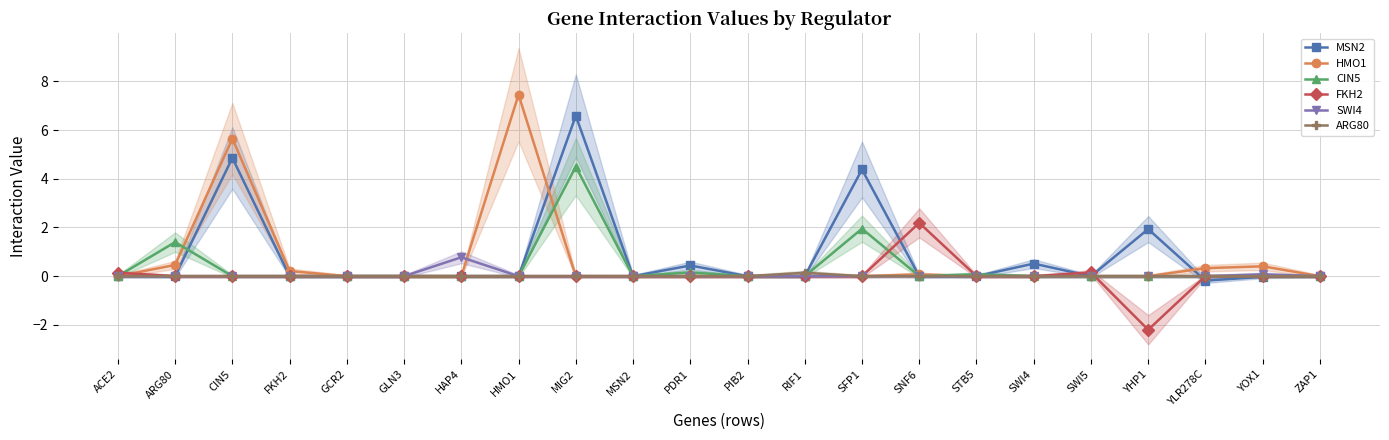

How many intersections are there between HMO1 and CIN5?

8